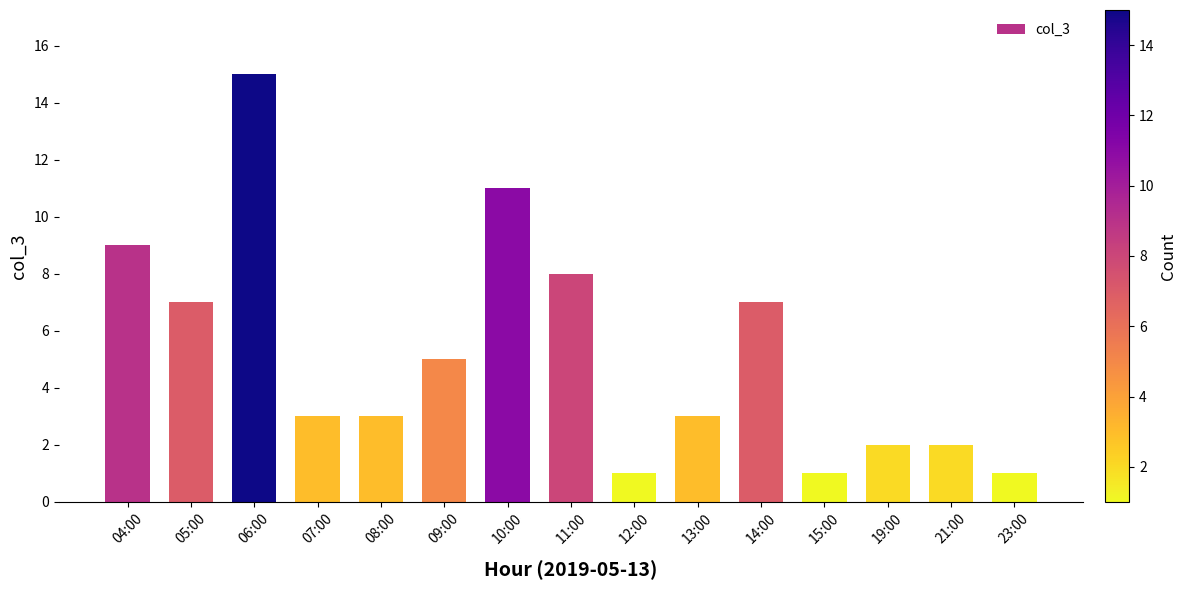

Reading left to right, transcribe all the data shown in this chart.

9	7	15	3	3	5	11	8	1	3	7	1	2	2	1